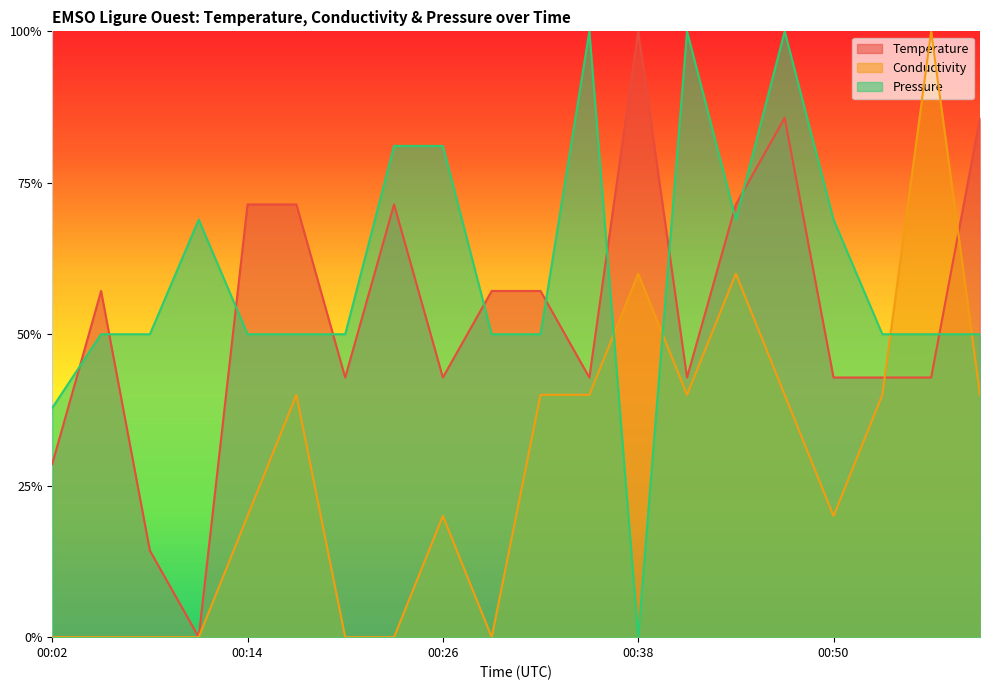

Reading left to right, transcribe all the data shown in this chart.

Temperature: 00:02=0.3	00:05=0.6	00:08=0.1	00:11=0.0	00:14=0.7	00:17=0.7	00:20=0.4	00:23=0.7	00:26=0.4	00:29=0.6	00:32=0.6	00:35=0.4	00:38=1.0	00:41=0.4	00:44=0.7	00:47=0.9	00:50=0.4	00:54=0.4	00:57=0.4	01:00=0.9
Conductivity: 00:02=0.0	00:05=0.0	00:08=0.0	00:11=0.0	00:14=0.2	00:17=0.4	00:20=0.0	00:23=0.0	00:26=0.2	00:29=0.0	00:32=0.4	00:35=0.4	00:38=0.6	00:41=0.4	00:44=0.6	00:47=0.4	00:50=0.2	00:54=0.4	00:57=1.0	01:00=0.4
Pressure: 00:02=0.4	00:05=0.5	00:08=0.5	00:11=0.7	00:14=0.5	00:17=0.5	00:20=0.5	00:23=0.8	00:26=0.8	00:29=0.5	00:32=0.5	00:35=1.0	00:38=0.0	00:41=1.0	00:44=0.7	00:47=1.0	00:50=0.7	00:54=0.5	00:57=0.5	01:00=0.5